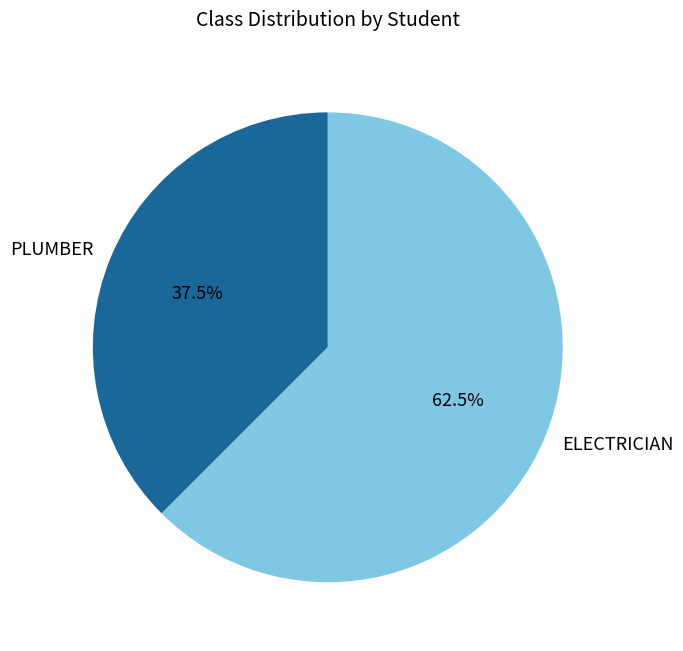

Between PLUMBER and ELECTRICIAN, which is larger?

ELECTRICIAN